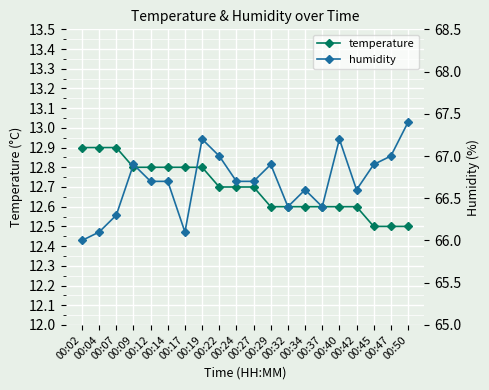

True or false: humidity has a value of 43.8 at 00:37.

False